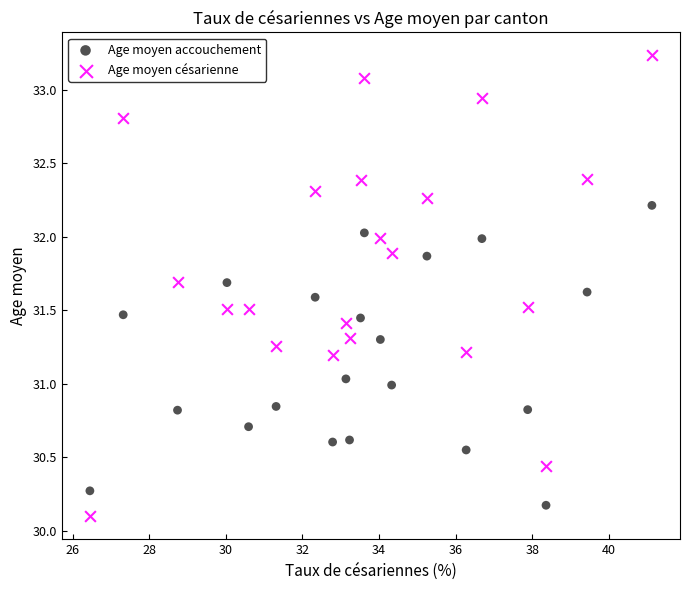

Which series has the widest spread of Y values?

Age moyen césarienne